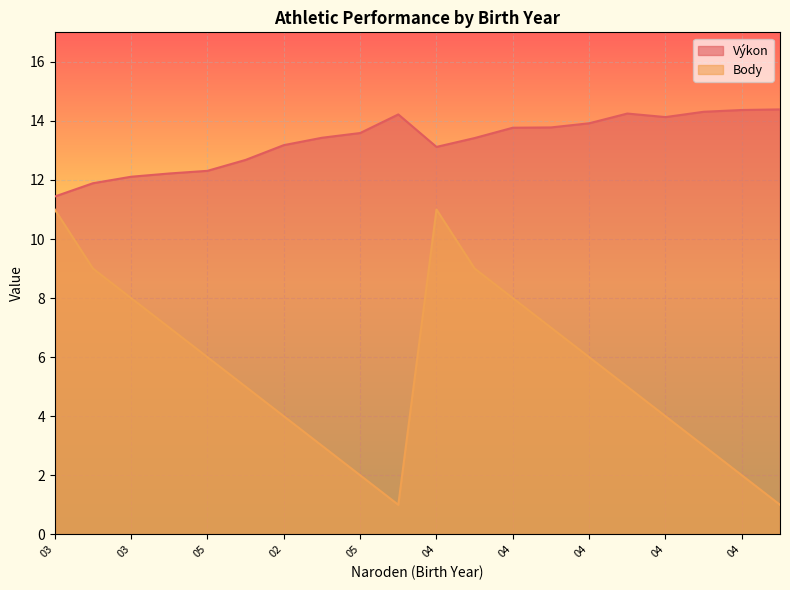

How many lines are shown in the chart?

2